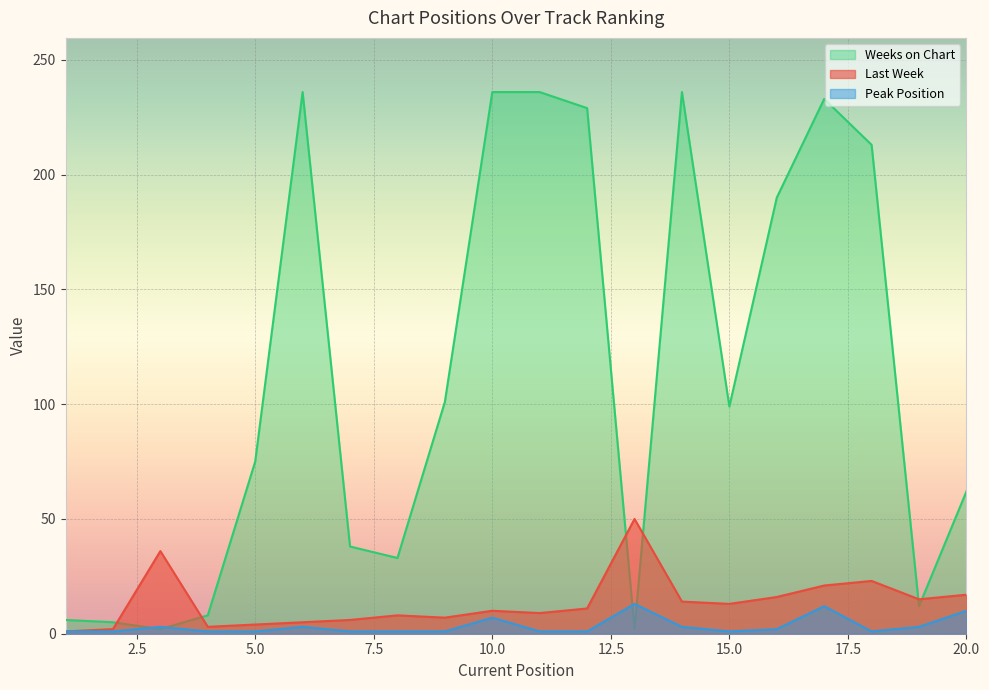

Which series has the largest range (max minus min)?

Weeks on Chart